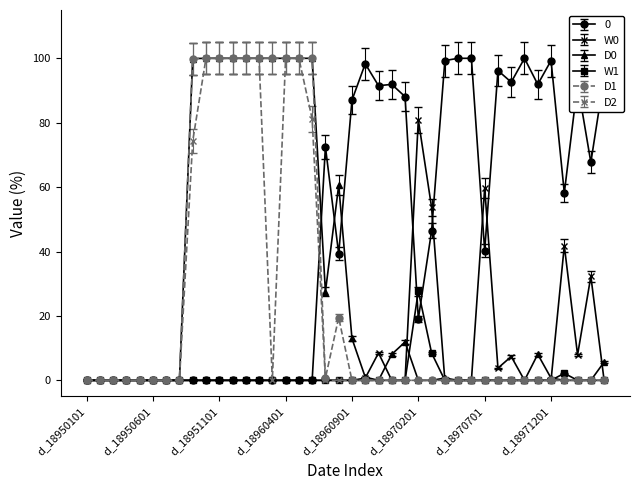

What is the maximum value shown in the chart?

100.0